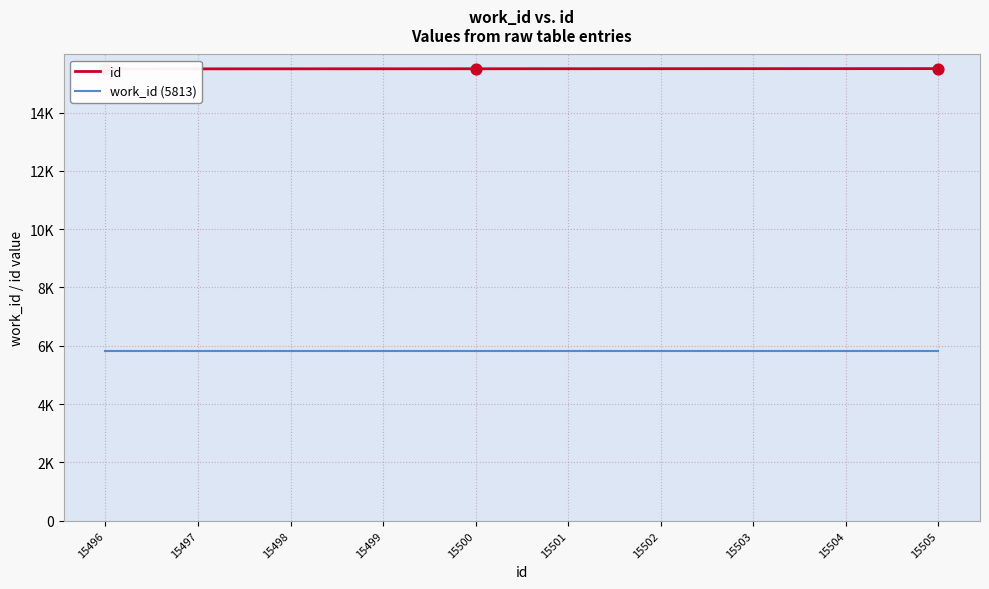

At how many categories does at least one series exceed 15383?

10